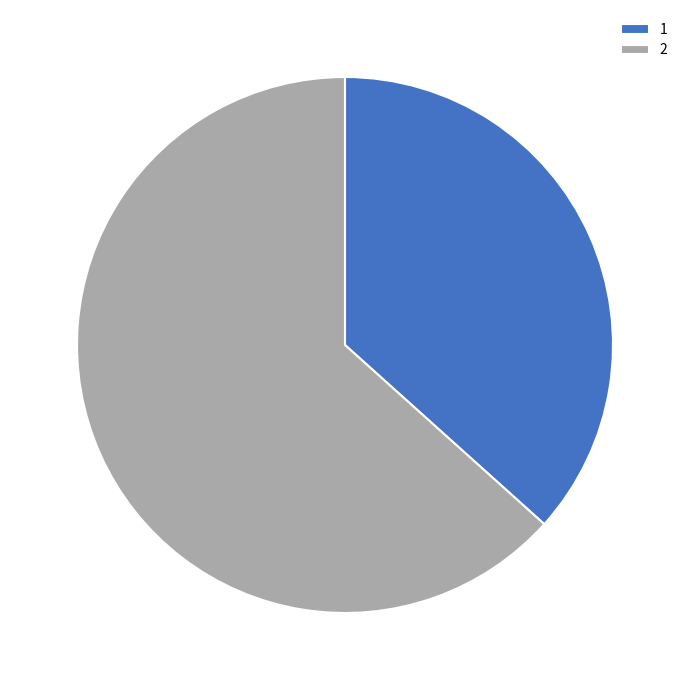

Do 2 and 1 together represent more than half of the pie?

Yes